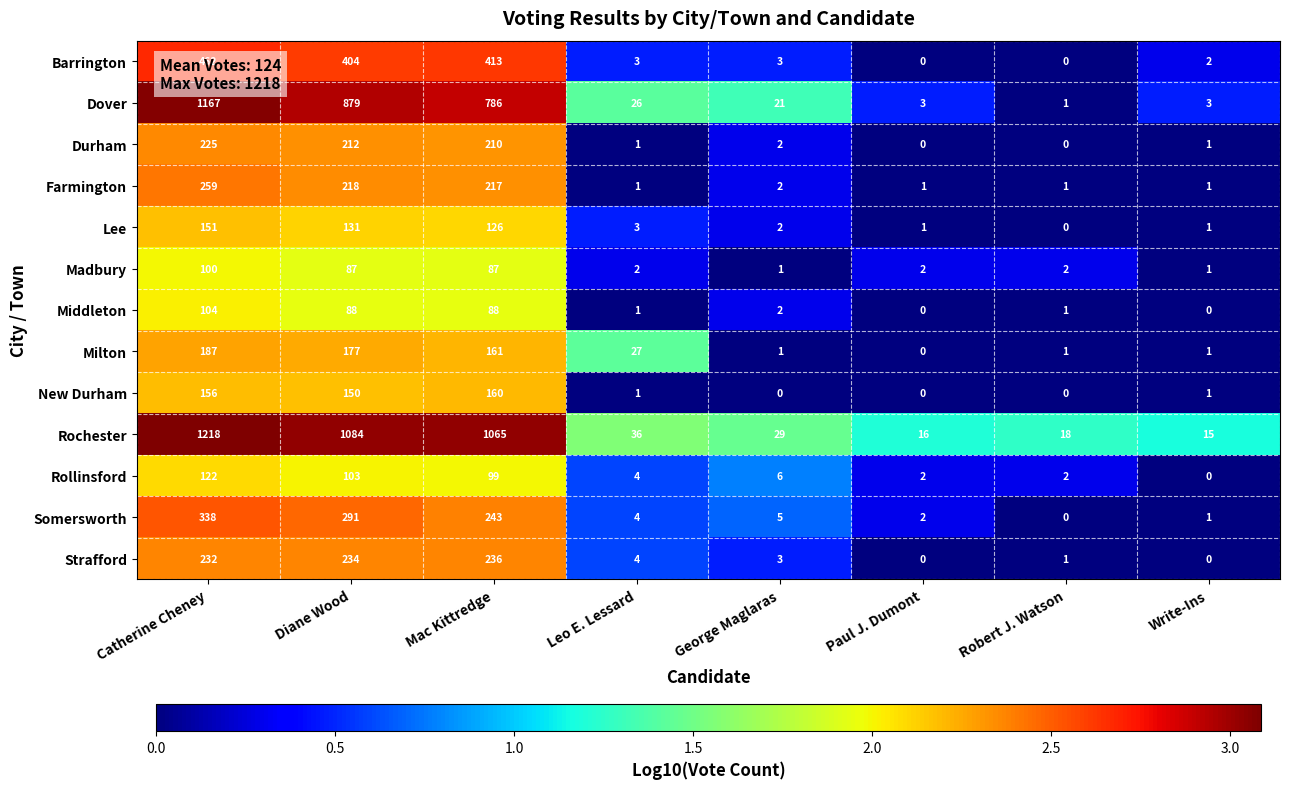

At how many categories does at least one series exceed 1?

8